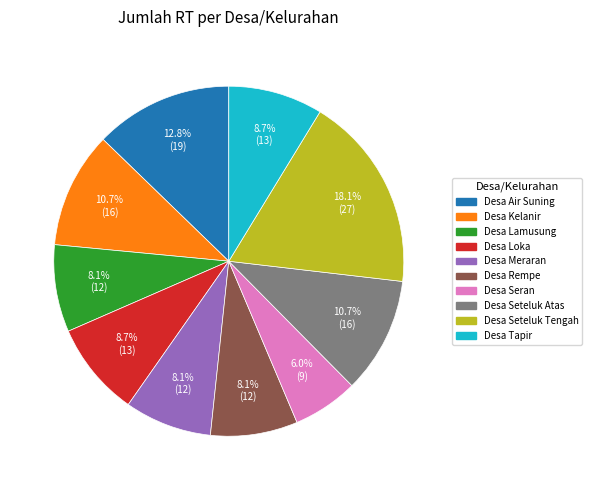

True or false: Desa Tapir accounts for 1% of the total.

False